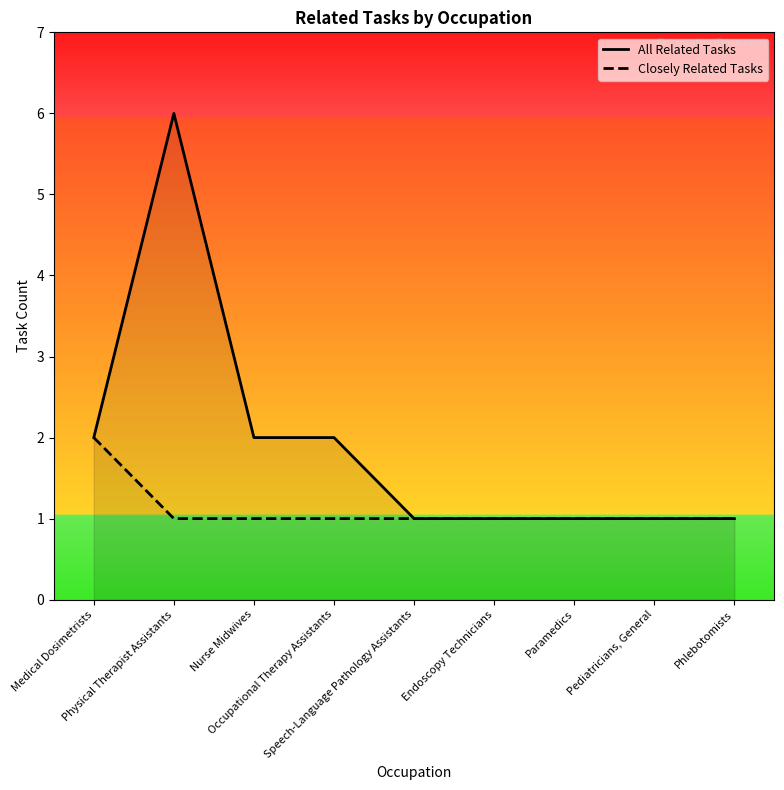

At Medical Dosimetrists, list the series in order from smallest to largest.

All Related Tasks, Closely Related Tasks